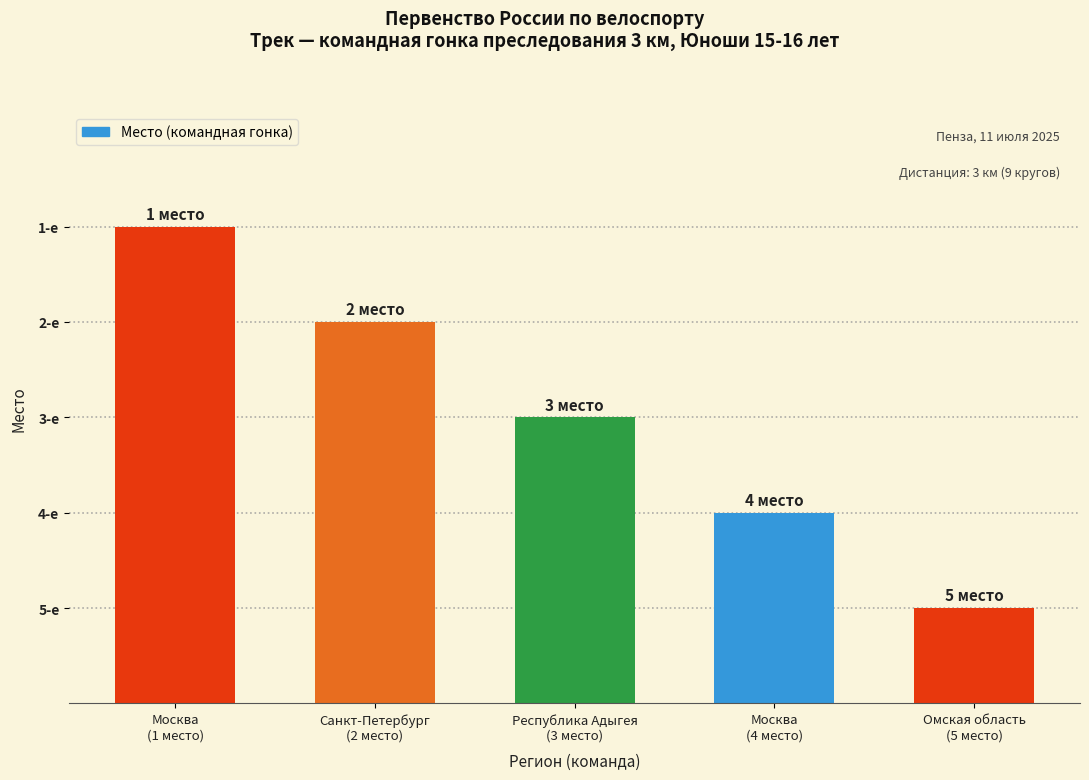

Are the bars horizontal?

No